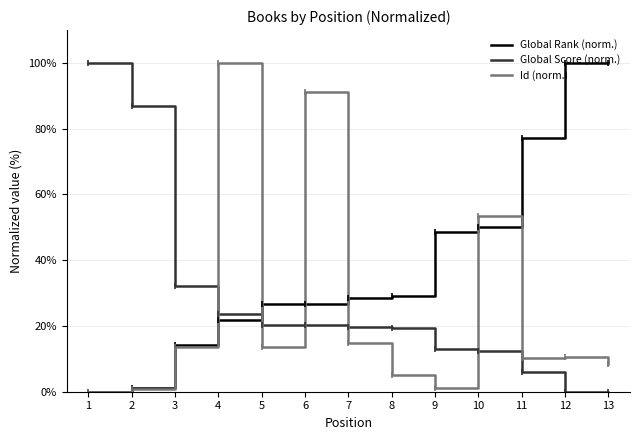

At which label is Global Rank (norm.) closest to 50?

10